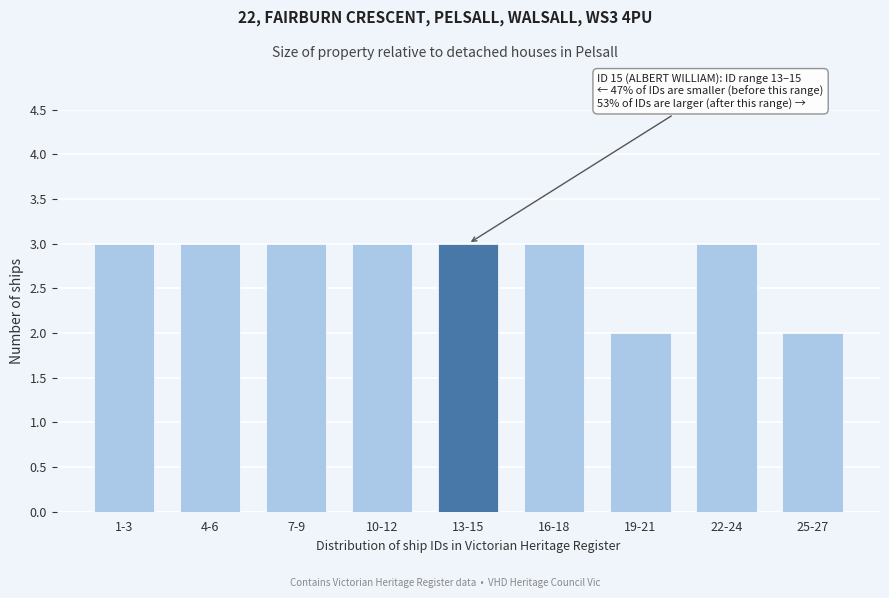

Reading left to right, list all the values displayed in this chart.

1-3=3	4-6=3	7-9=3	10-12=3	13-15=3	16-18=3	19-21=2	22-24=3	25-27=2